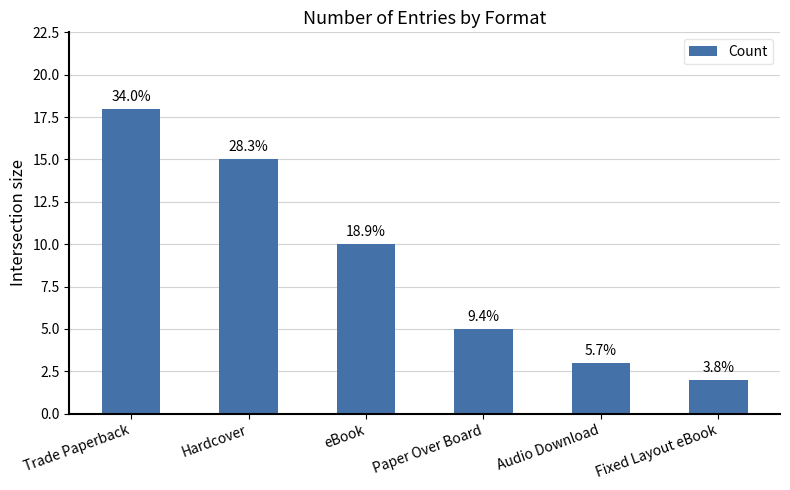

Rank the categories by value from highest to lowest.

Trade Paperback, Hardcover, eBook, Paper Over Board, Audio Download, Fixed Layout eBook